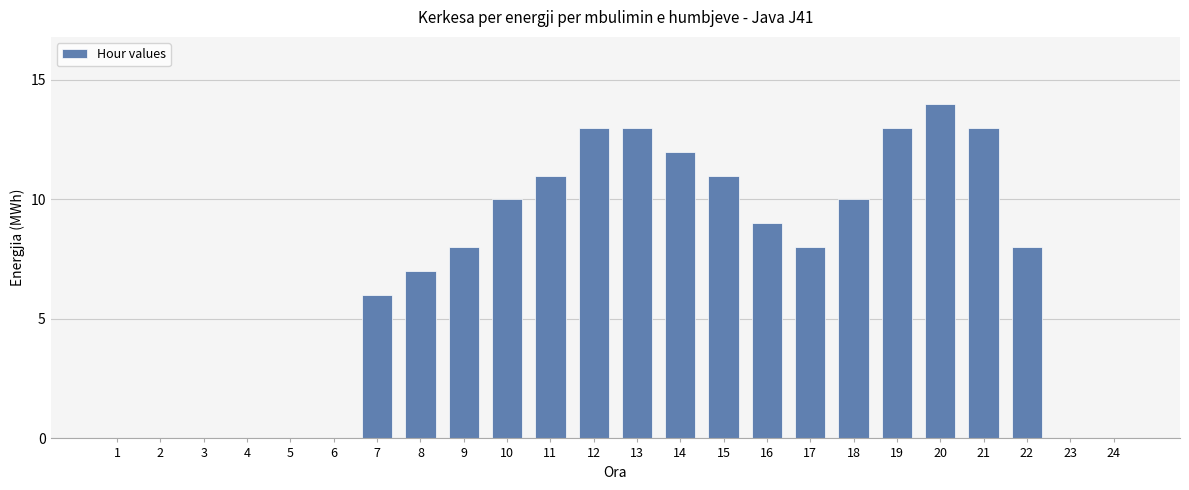

Which label corresponds to the largest value in the chart?

20